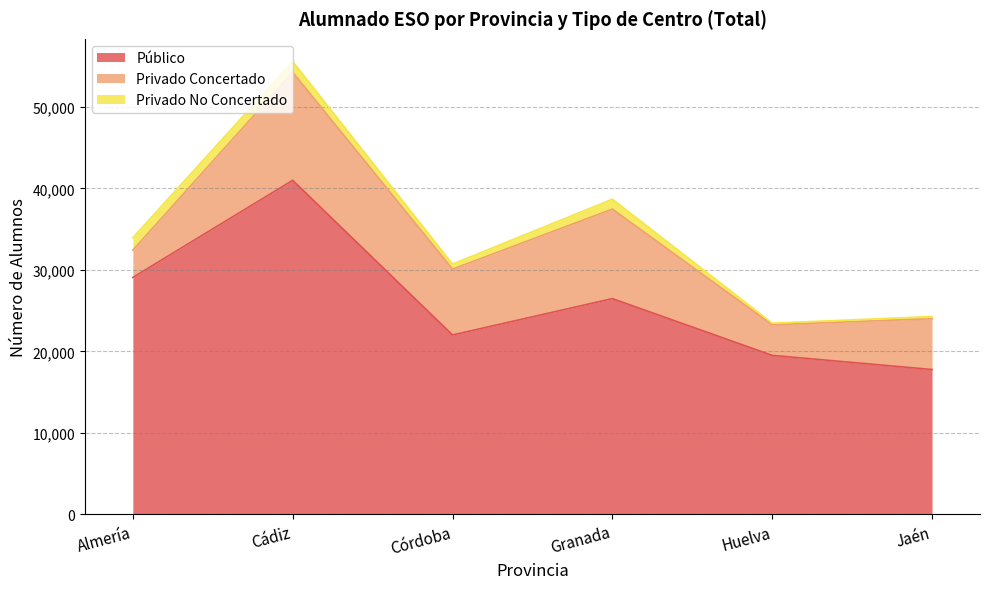

What is the label of the 1st point from the right?

Jaén